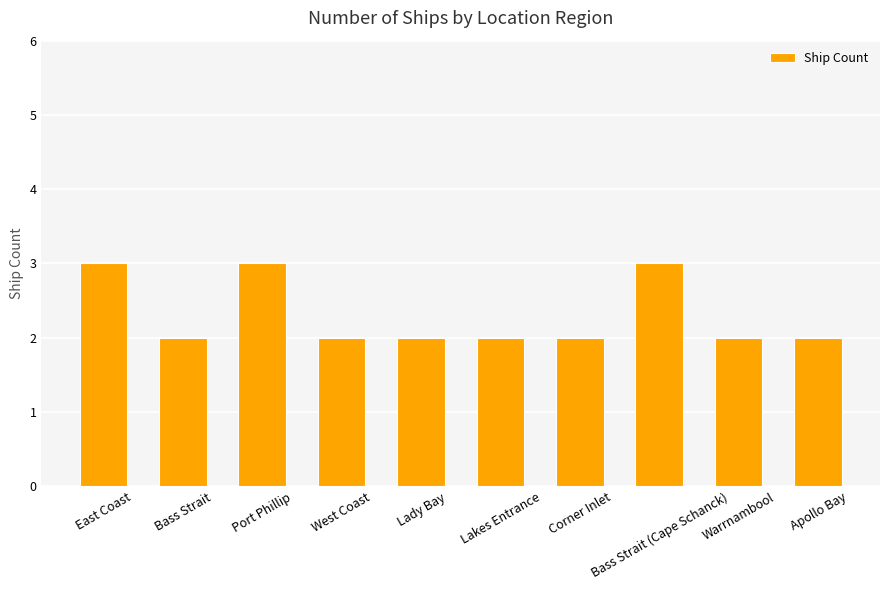

What is the greatest value displayed?

3